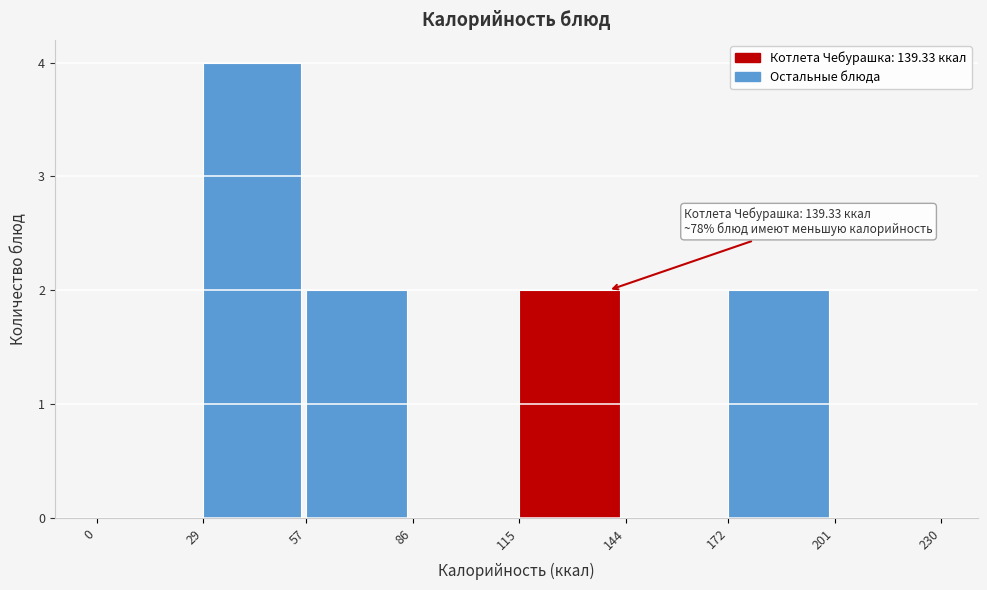

Over which range of the x-axis is the bar tallest?

29 to 57